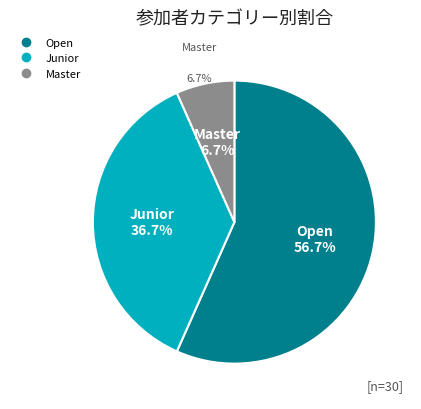

Combined, do Open and Master account for over 50%?

Yes